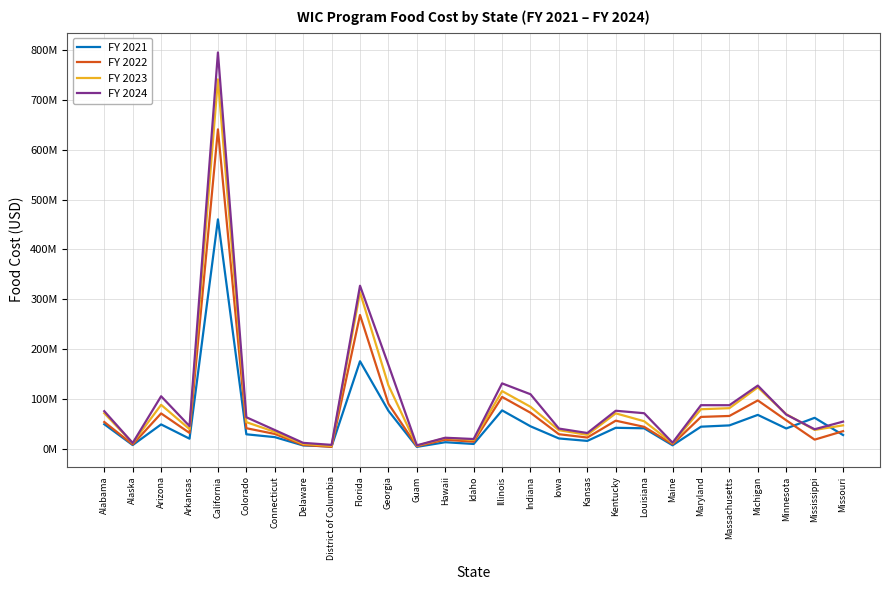

Is it true that FY 2024 equals 9290061 at Idaho?

False